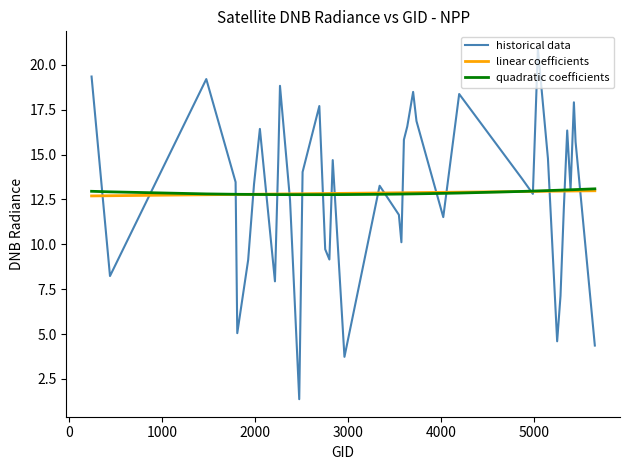

Which series has the widest spread of values?

historical data